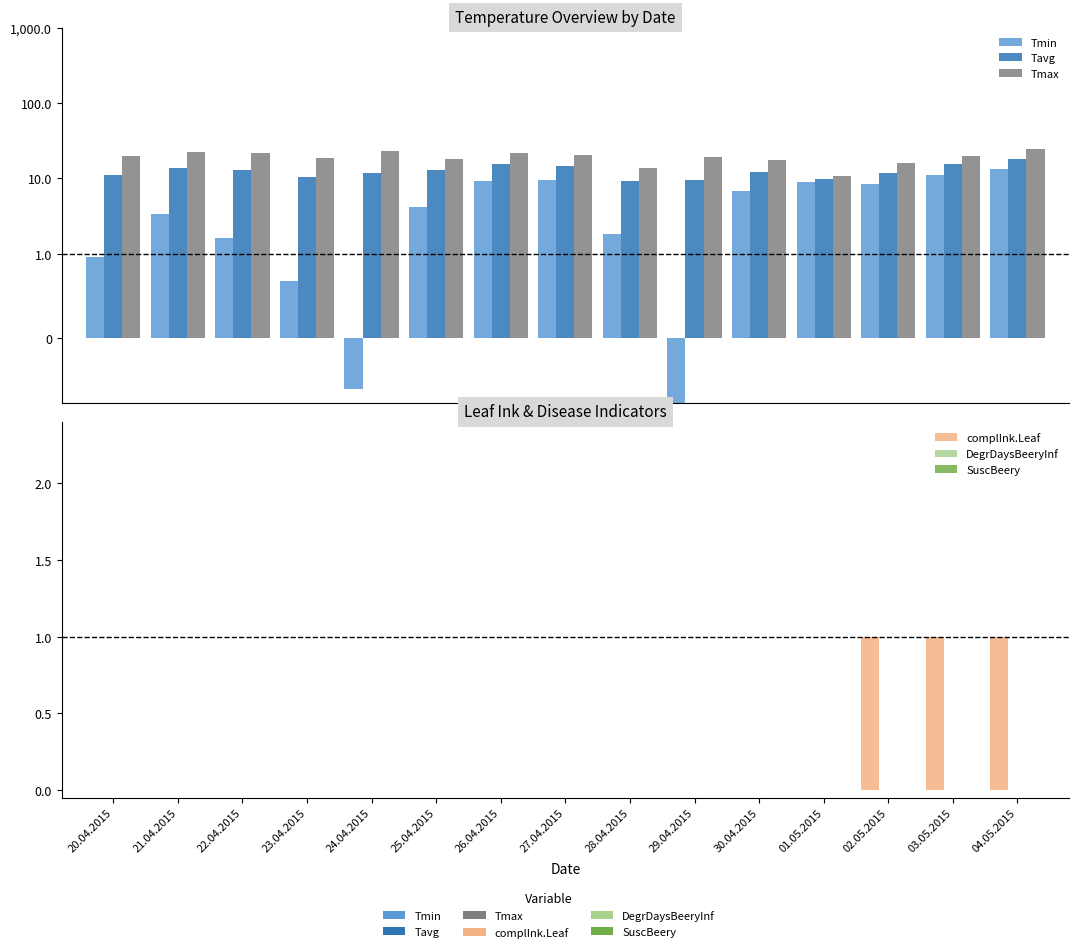

Count the number of data series in this chart.

6